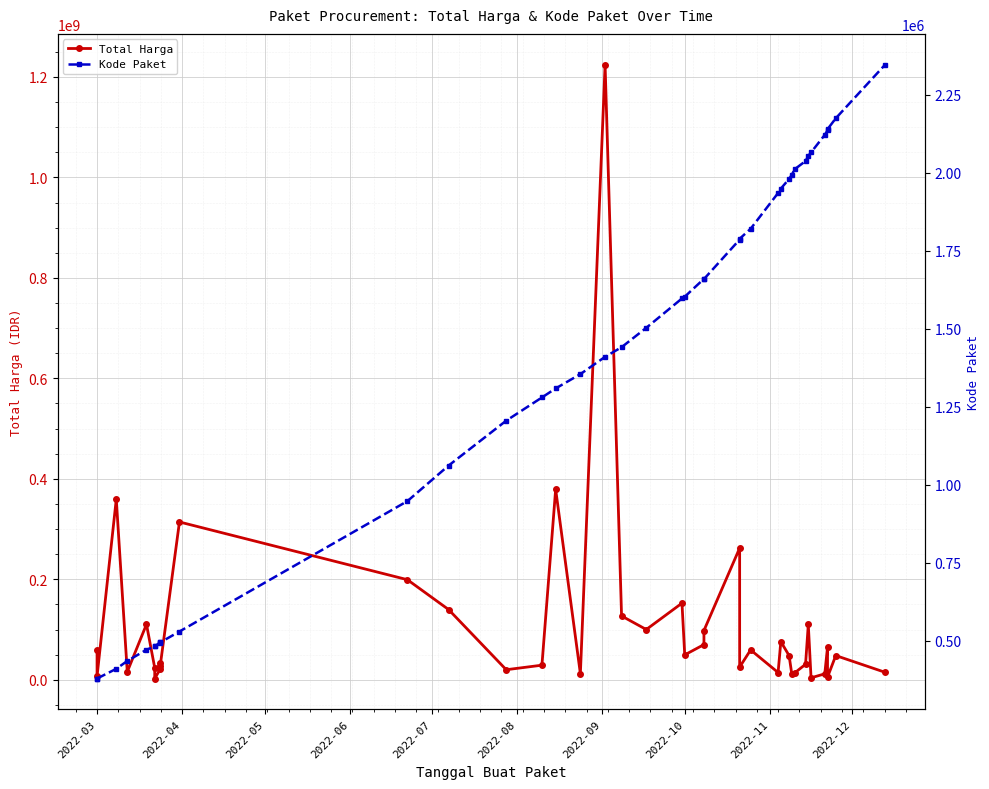

List the series in order of their peak value, highest first.

Total Harga, Kode Paket